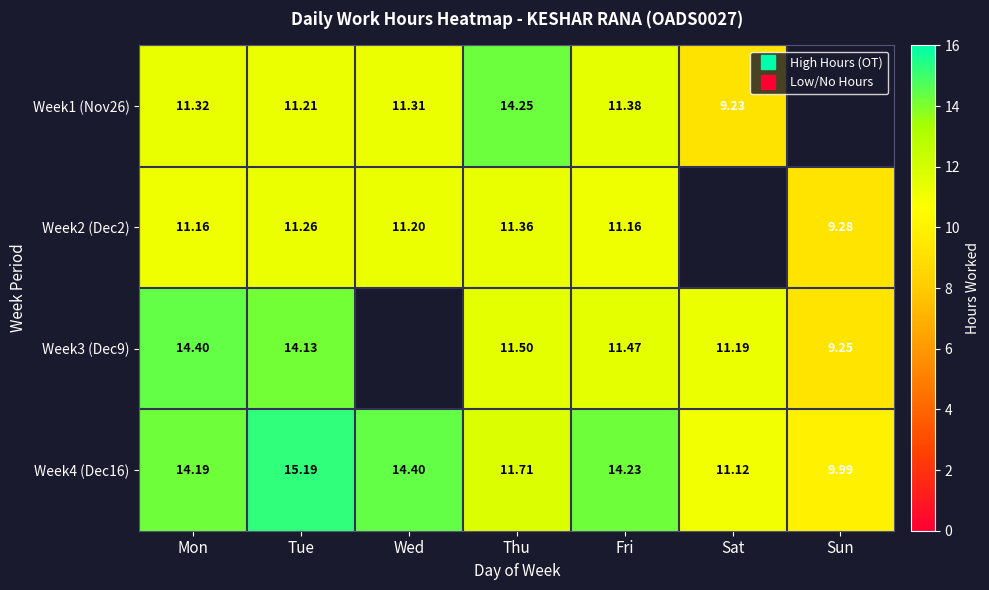

The Week4 (Dec16) series shows 6.6 at Wed. True or false?

False